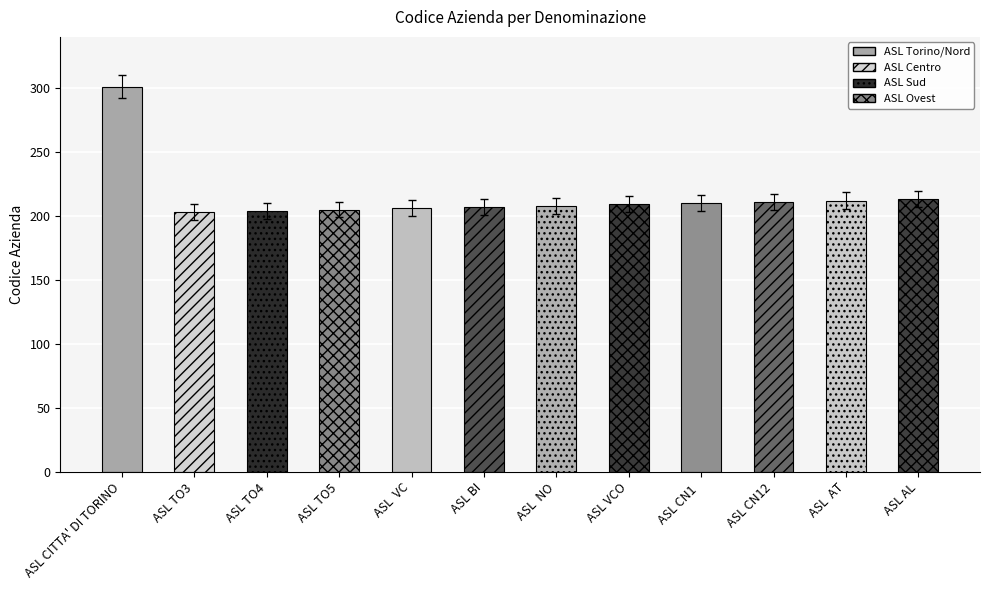

What is the value of the 10th bar from the left?

211